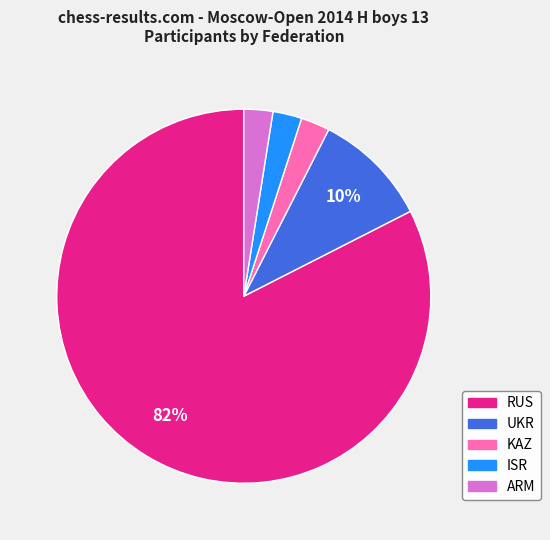

Count the number of slices in the pie.

5